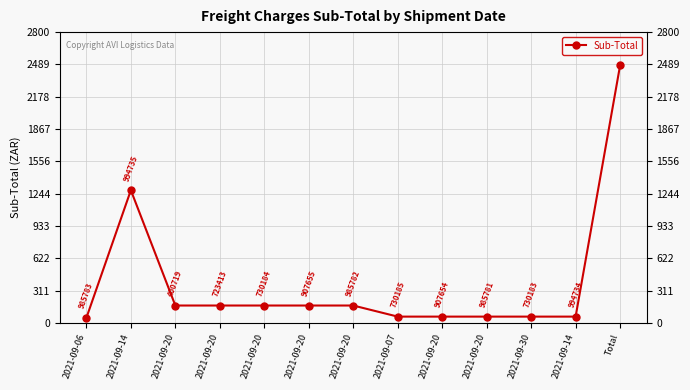

What is the maximum value shown in the chart?

2479.7